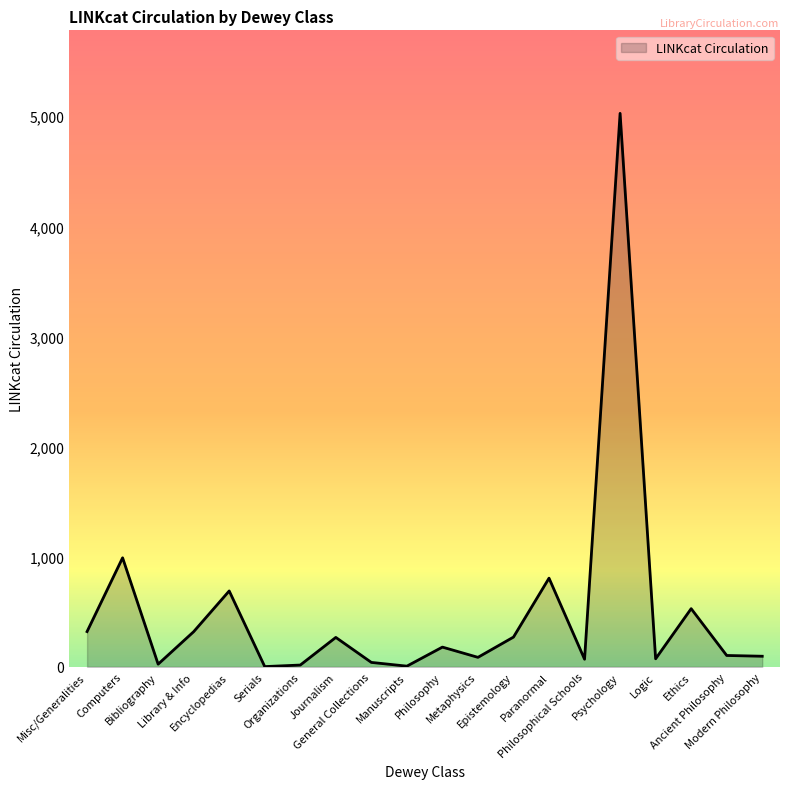

Count the number of categories in the chart.

20